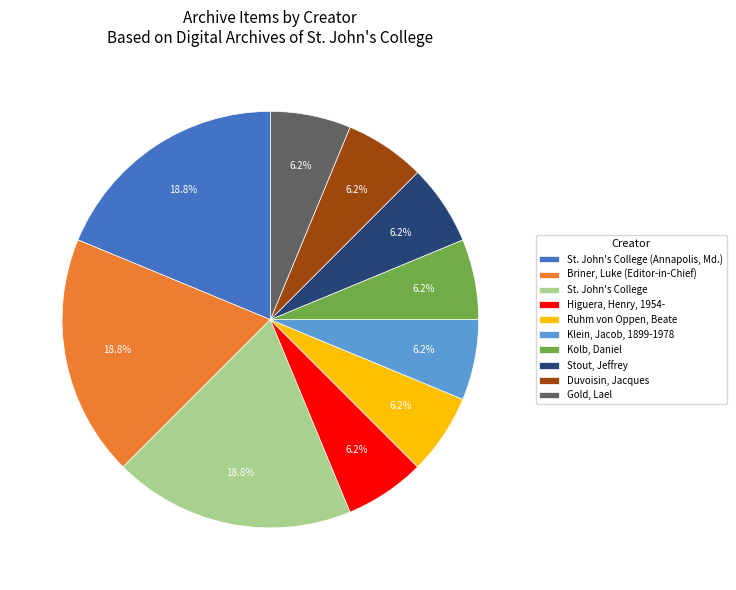

Approximately how many times larger is the value at Gold, Lael compared to Briner, Luke (Editor-in-Chief)?

0.3